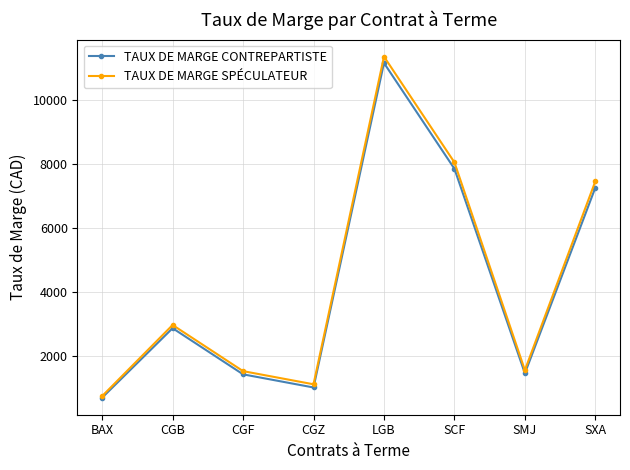

What is the value of the TAUX DE MARGE SPÉCULATEUR point at the 8th from the left?

7463.0